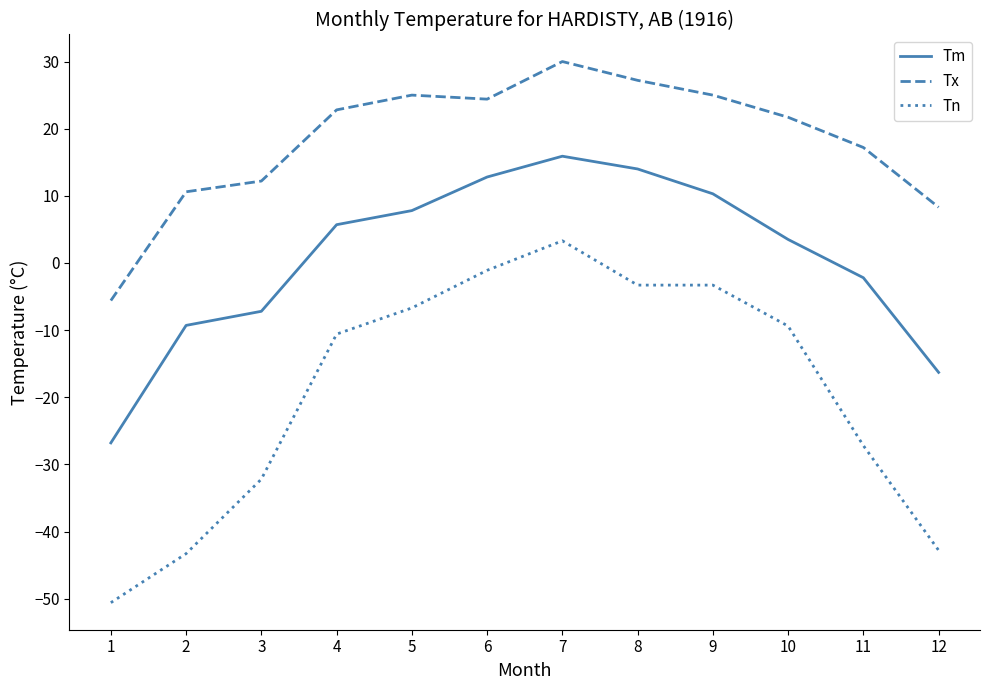

The Tx series shows 17.2 at 11. True or false?

True